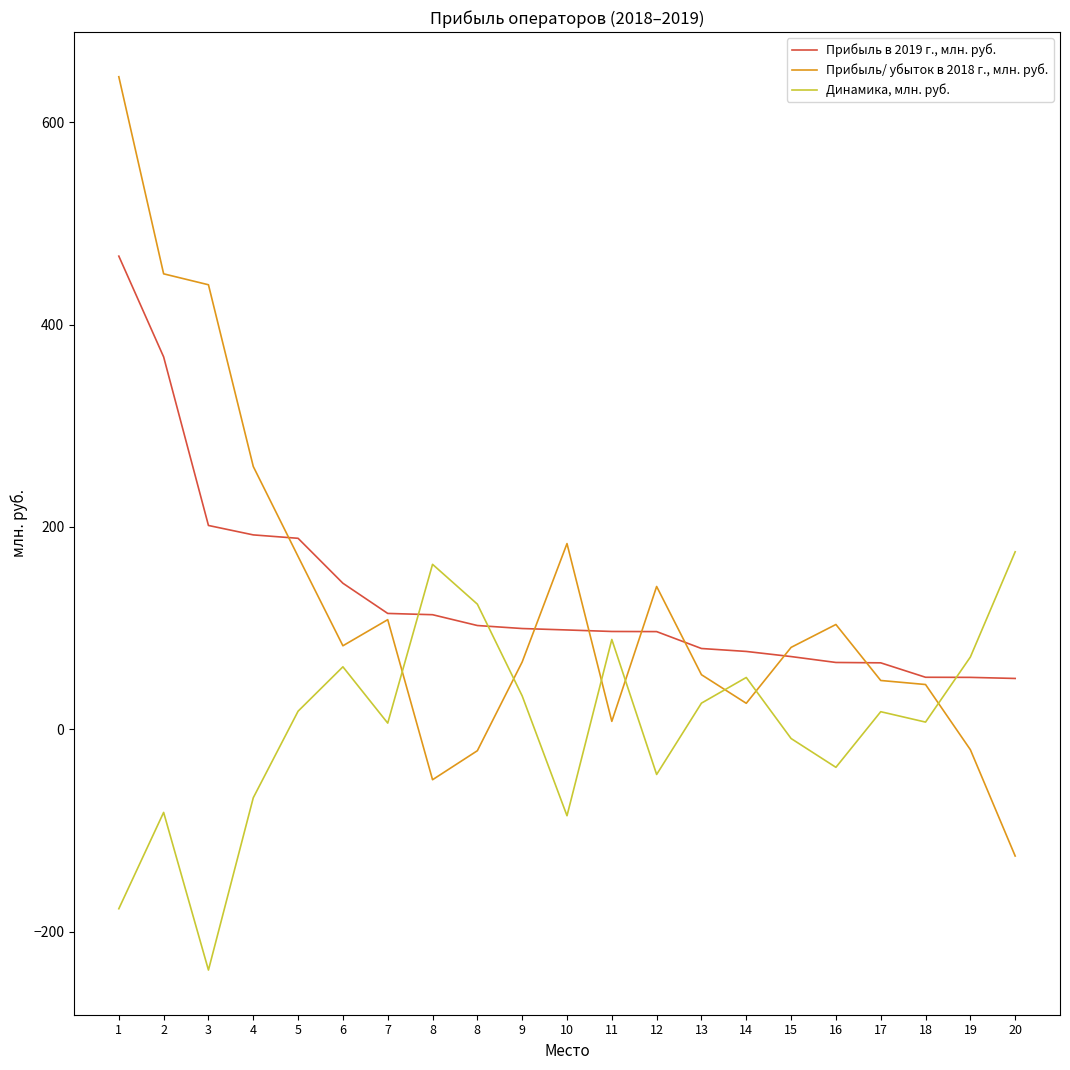

What is the sum of all Прибыль в 2019 г., млн. руб. values?

2798.2